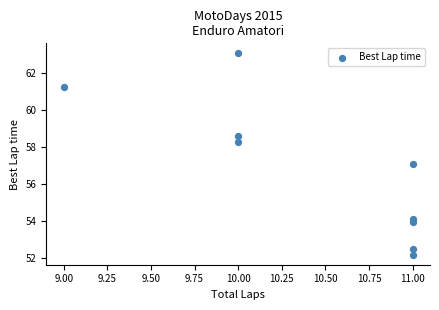

What is the average Y value?

56.8